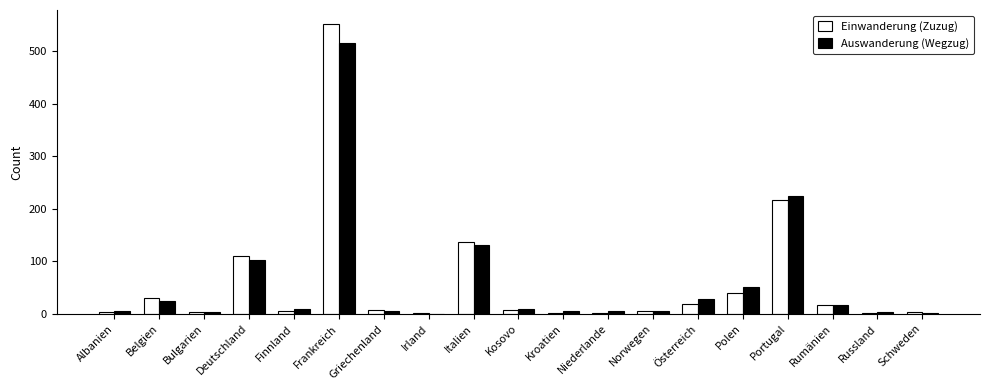

Are the bars grouped side by side (vs. stacked)?

Yes